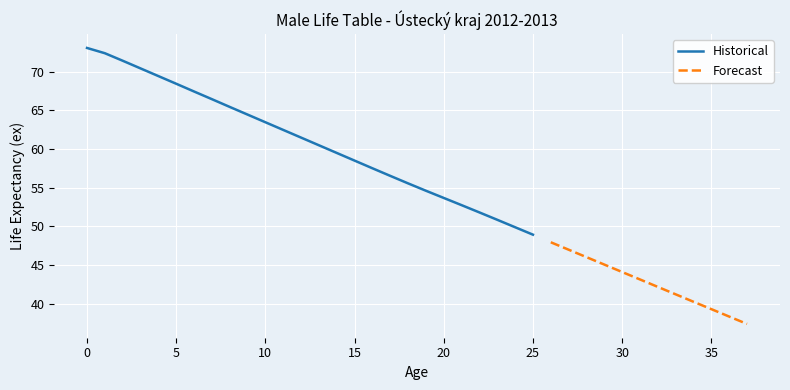

Which label corresponds to the smallest value in the chart?

37